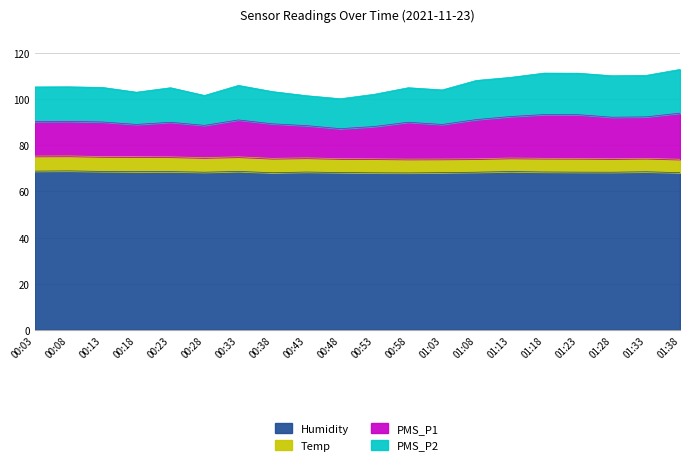

True or false: Humidity and PMS_P1 cross at least once.

False